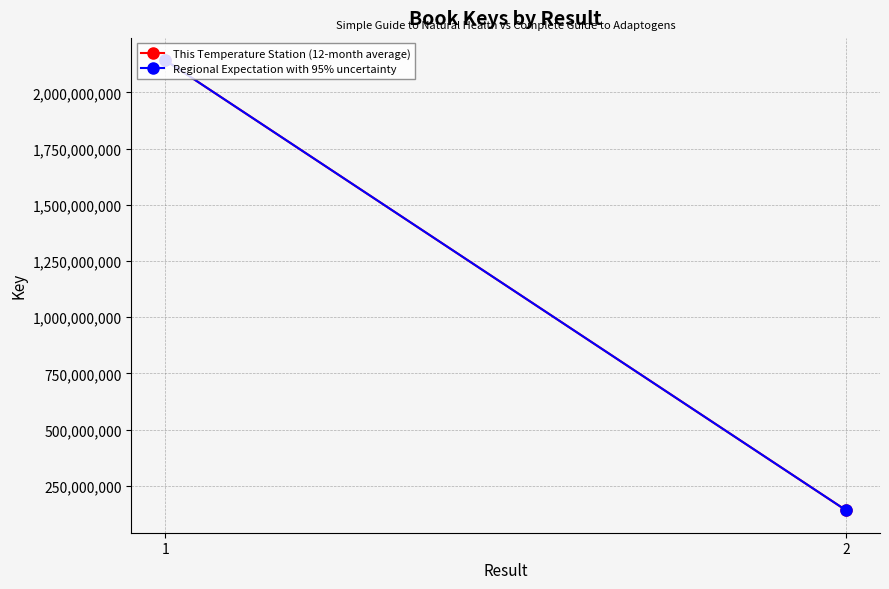

What is the highest value of the Regional Expectation with 95% uncertainty series?

2142605143